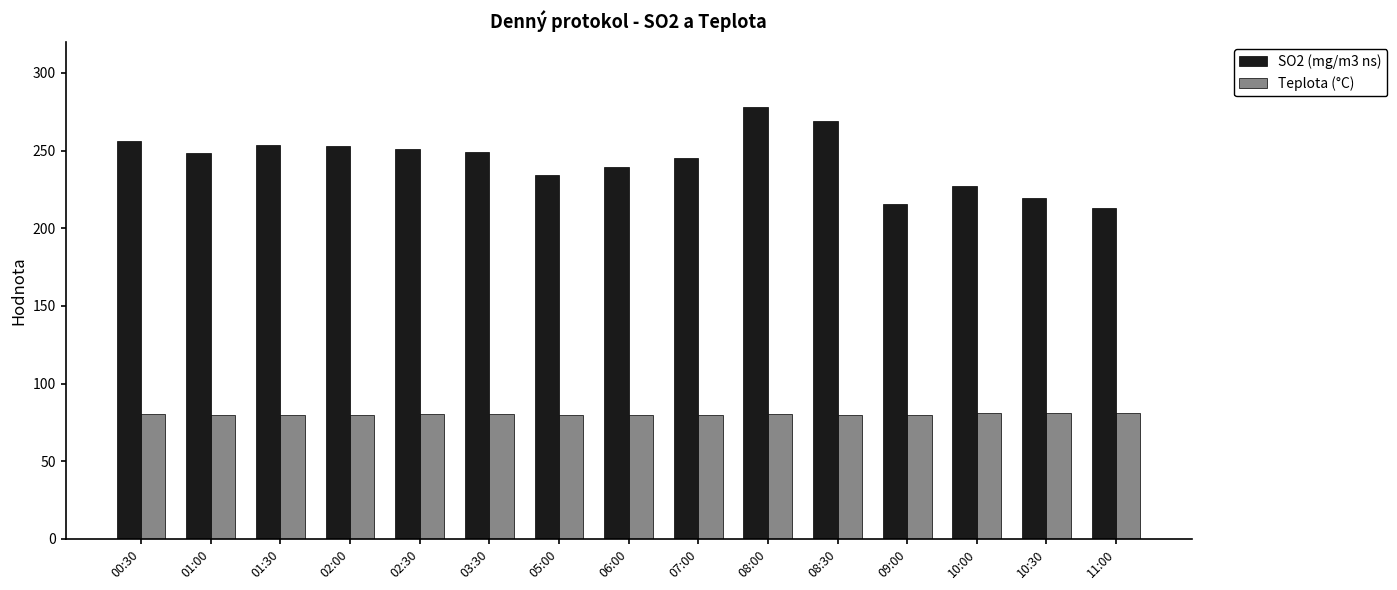

Which series changed the most between 00:30 and 07:00?

SO2 (mg/m3 ns)